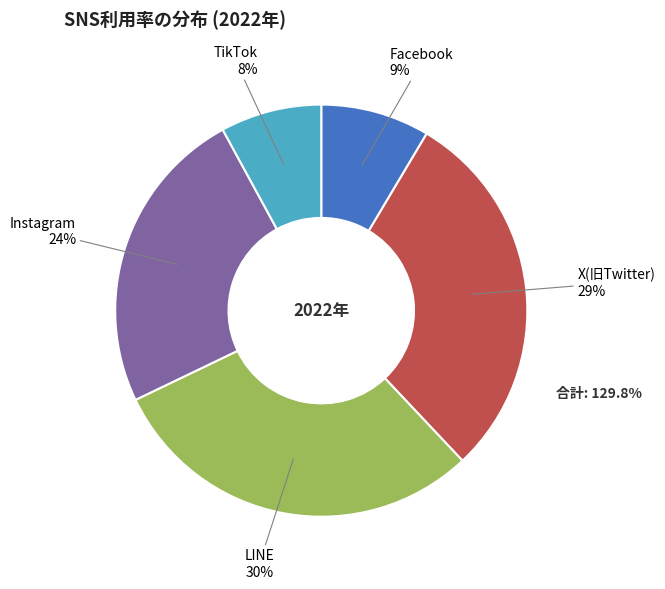

How many segments does this pie chart have?

5